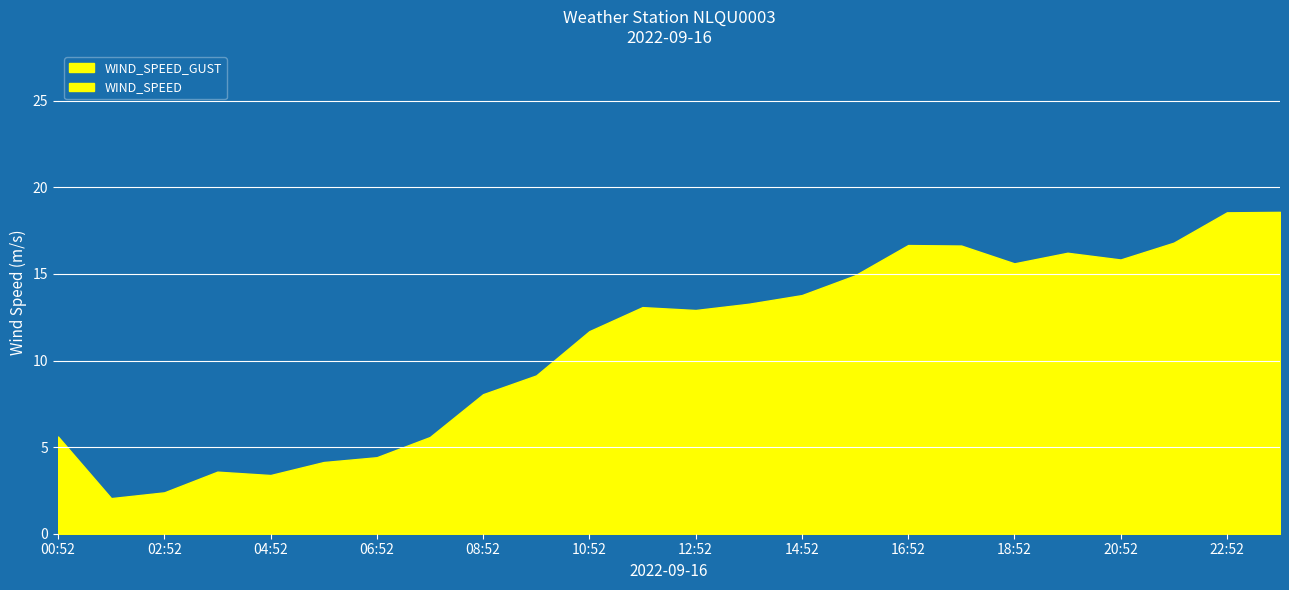

Read the WIND_SPEED value at 02:52.

1.7